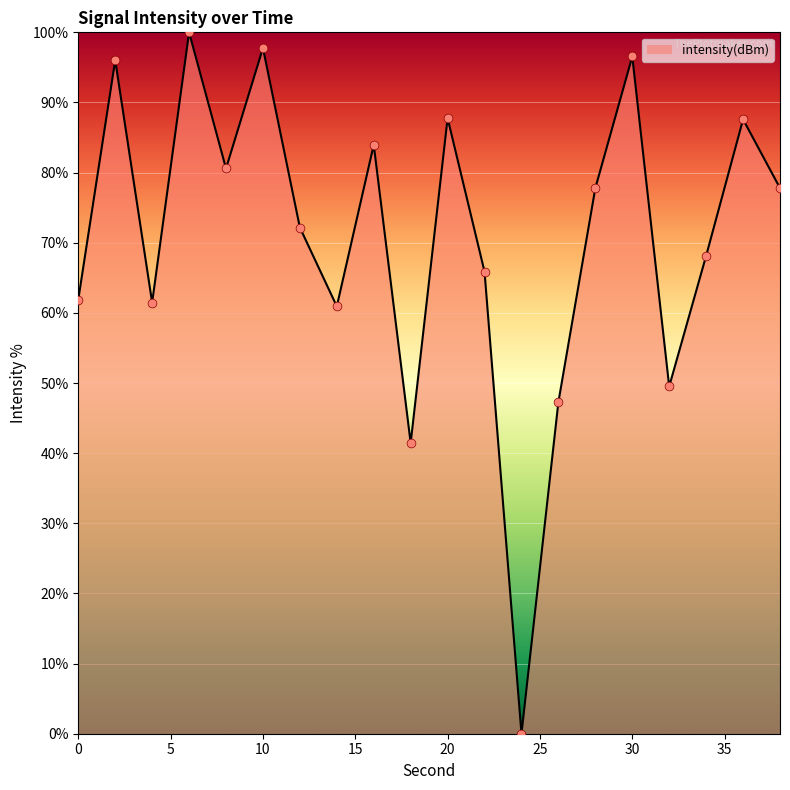

What is the maximum value shown in the chart?

100.0